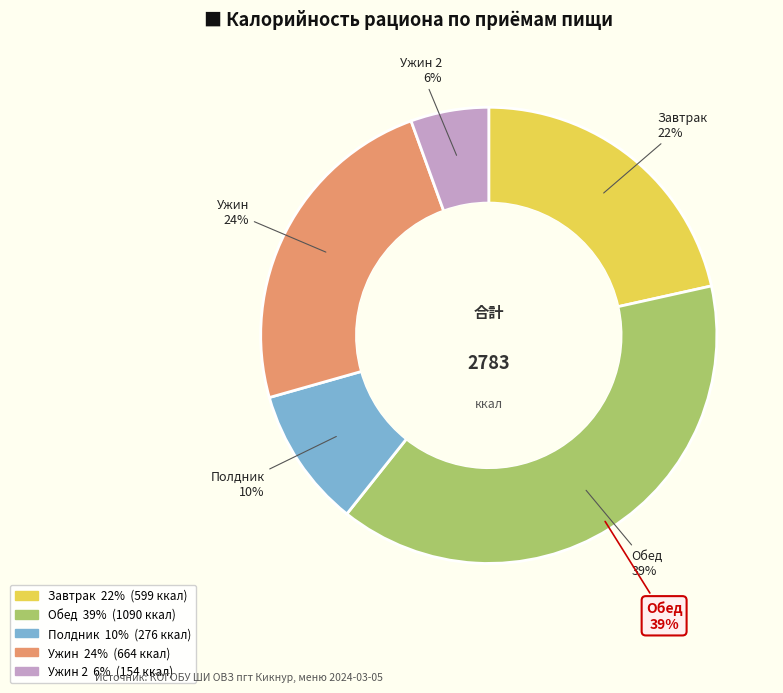

True or false: хлеб ржаной accounts for 11% of the total.

False